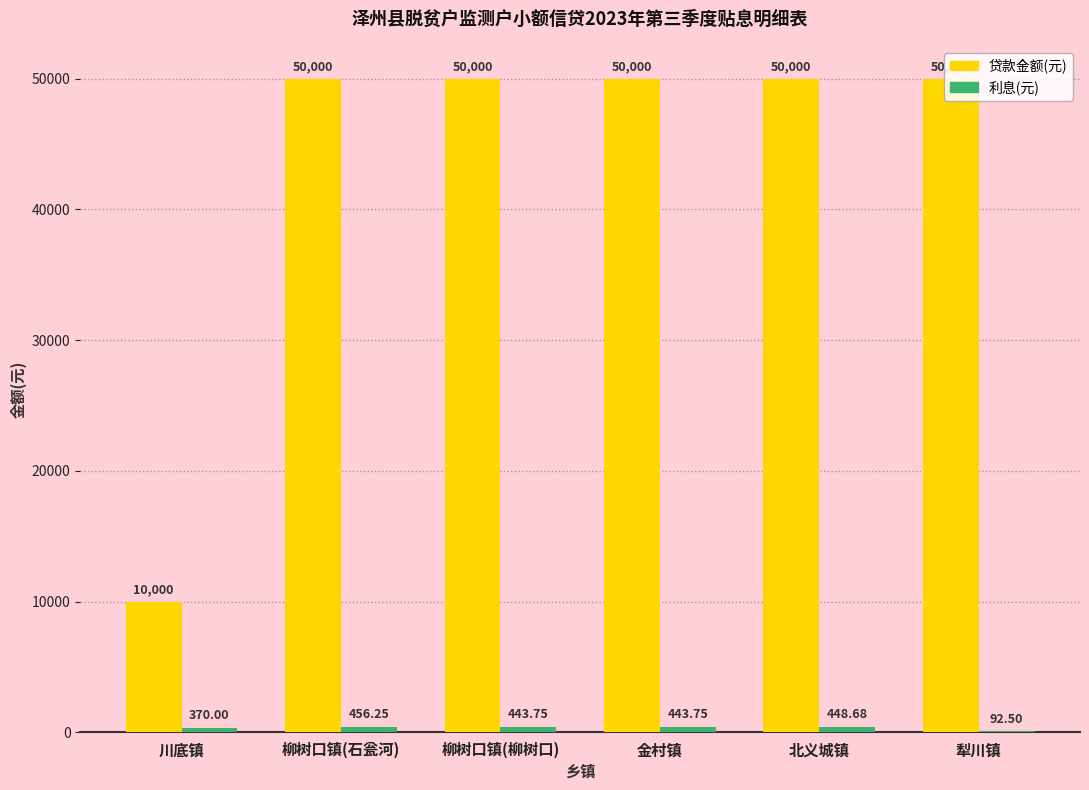

Are the bars grouped side by side (vs. stacked)?

Yes